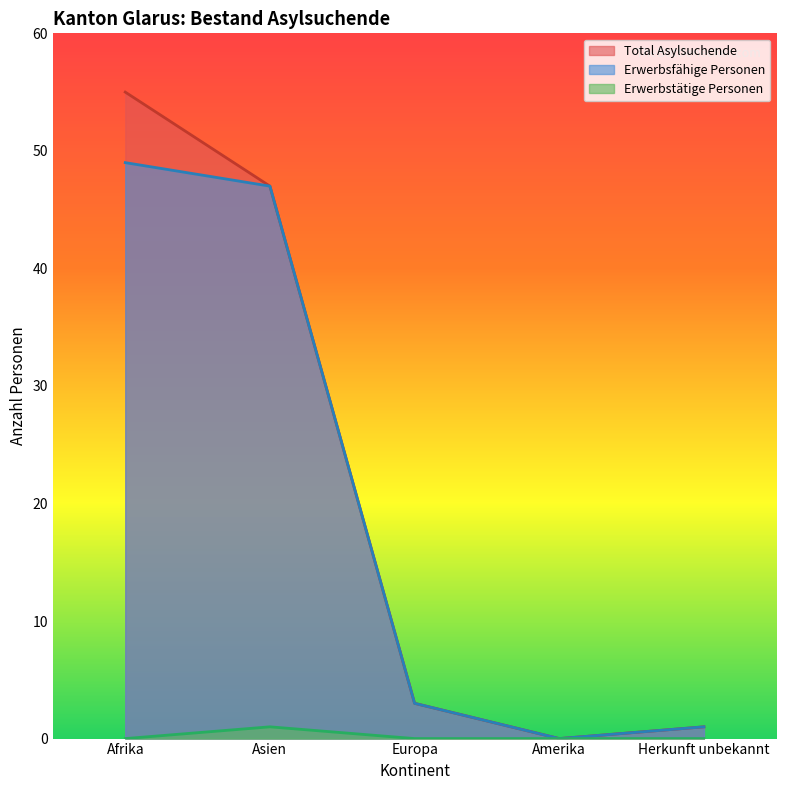

What is the sum of the Erwerbstätige Personen values at Amerika and Asien?

1